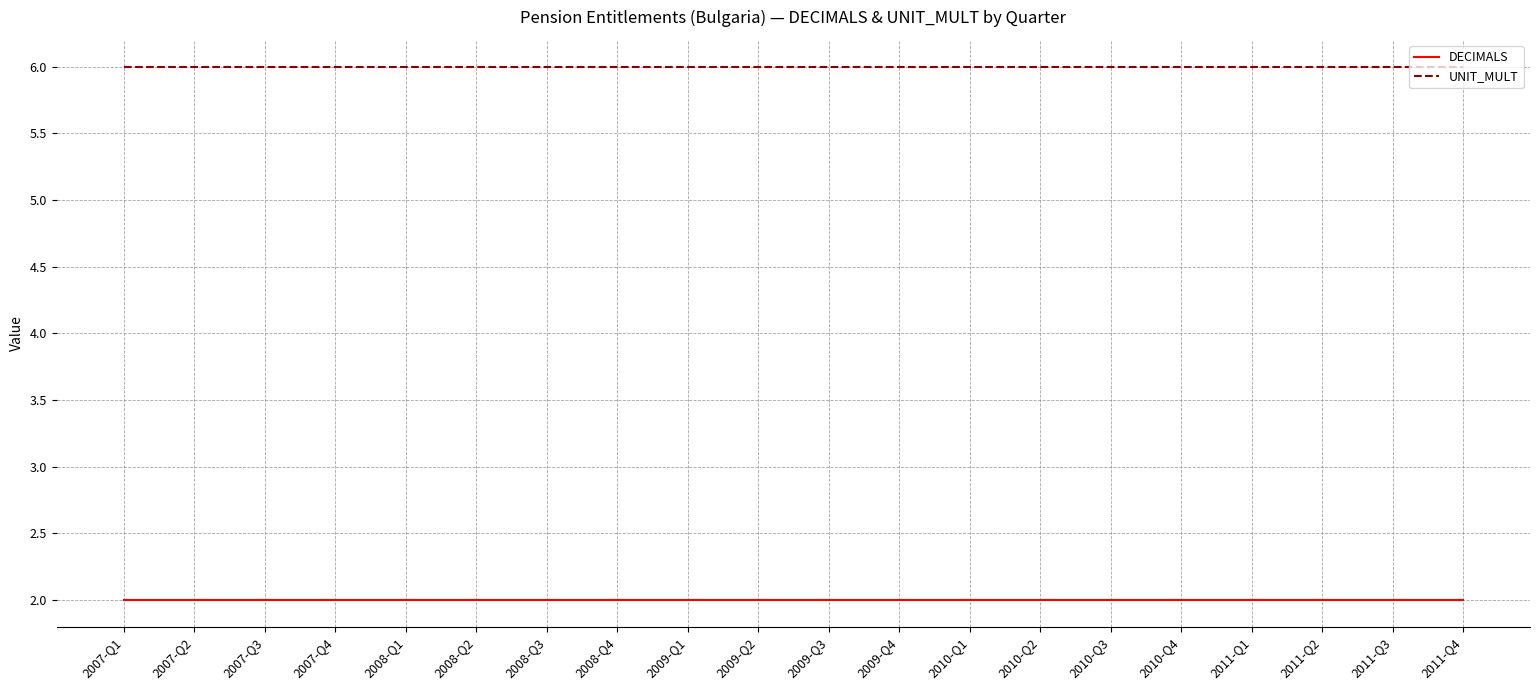

Does the chart have visible grid lines?

Yes